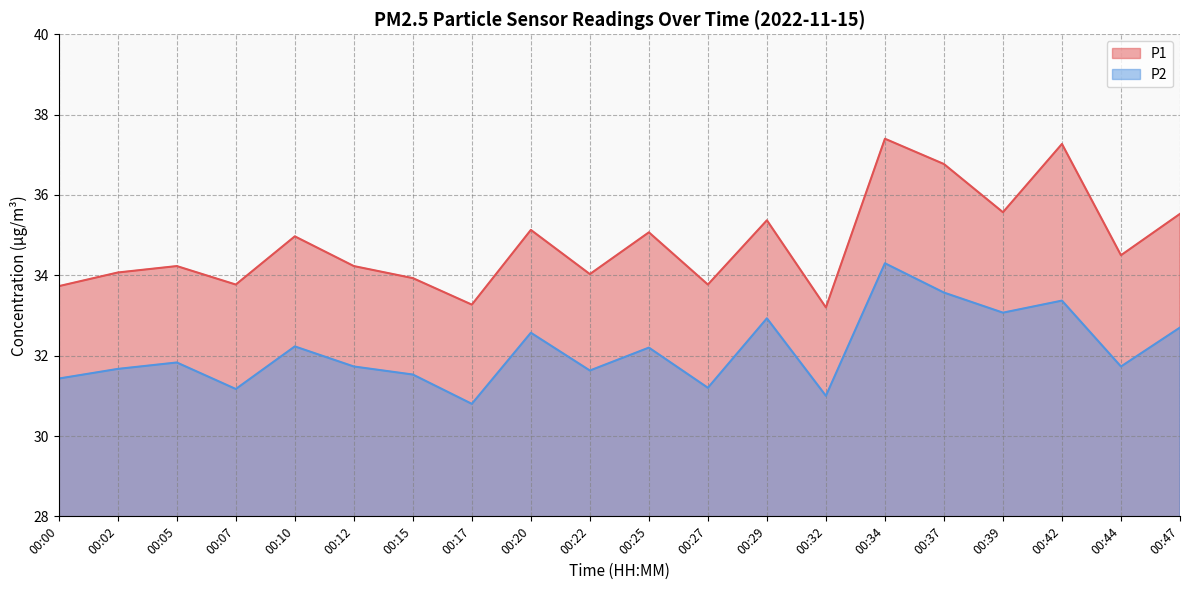

Does the chart have visible grid lines?

Yes